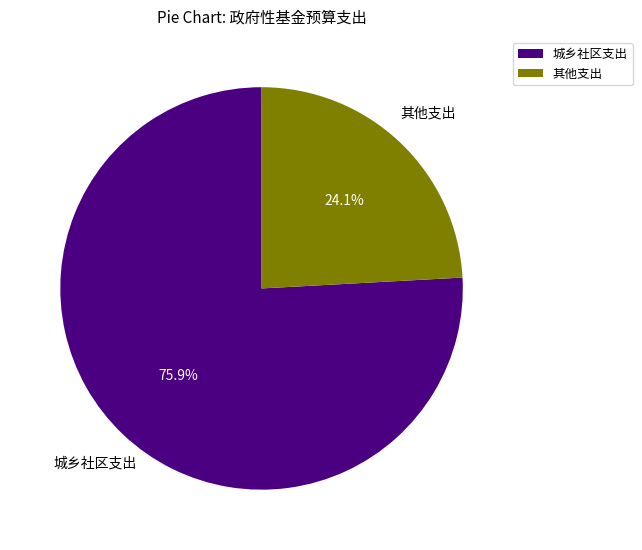

True or false: 其他支出 accounts for 15% of the total.

False